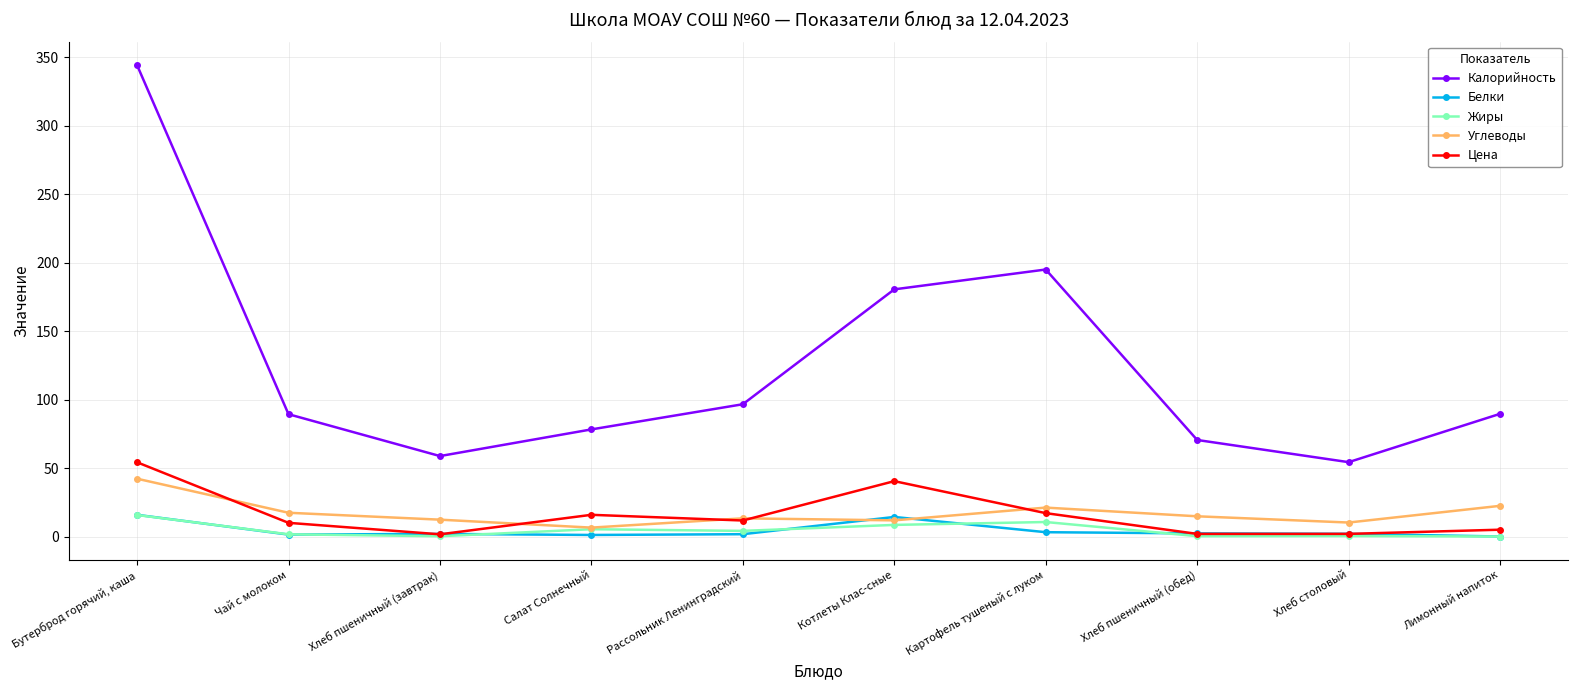

True or false: Углеводы and Калорийность cross at least once.

False